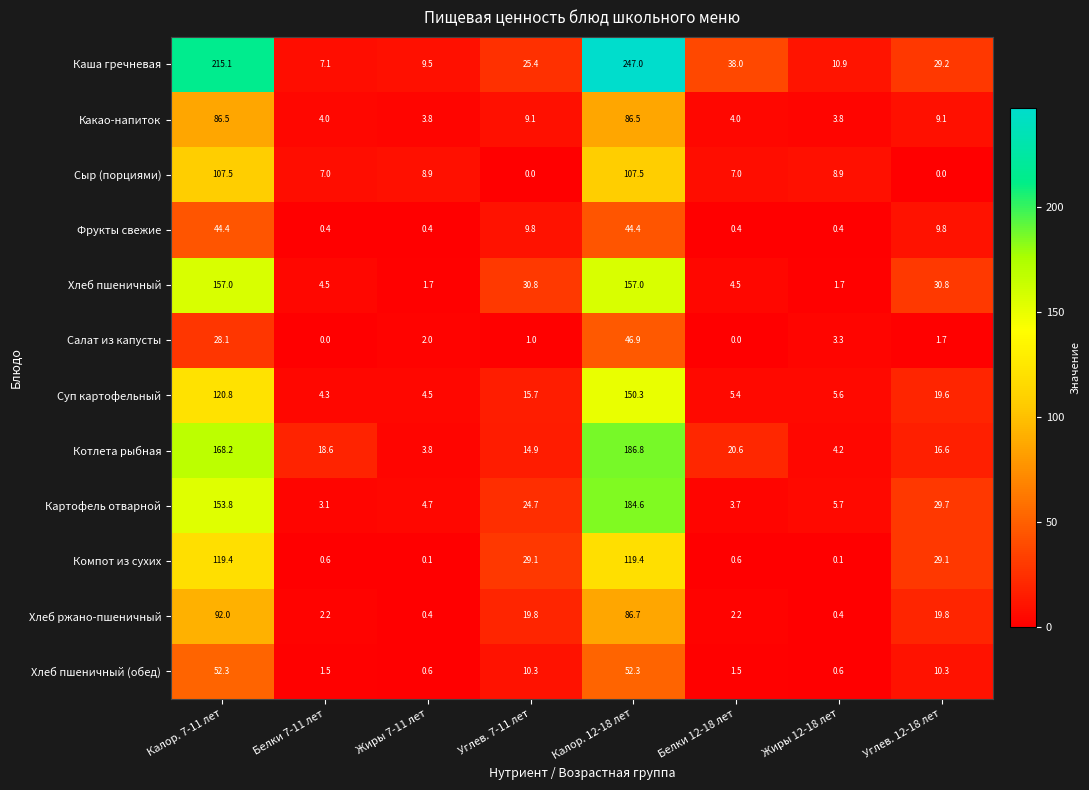

Which series has the largest range (max minus min)?

Каша гречневая